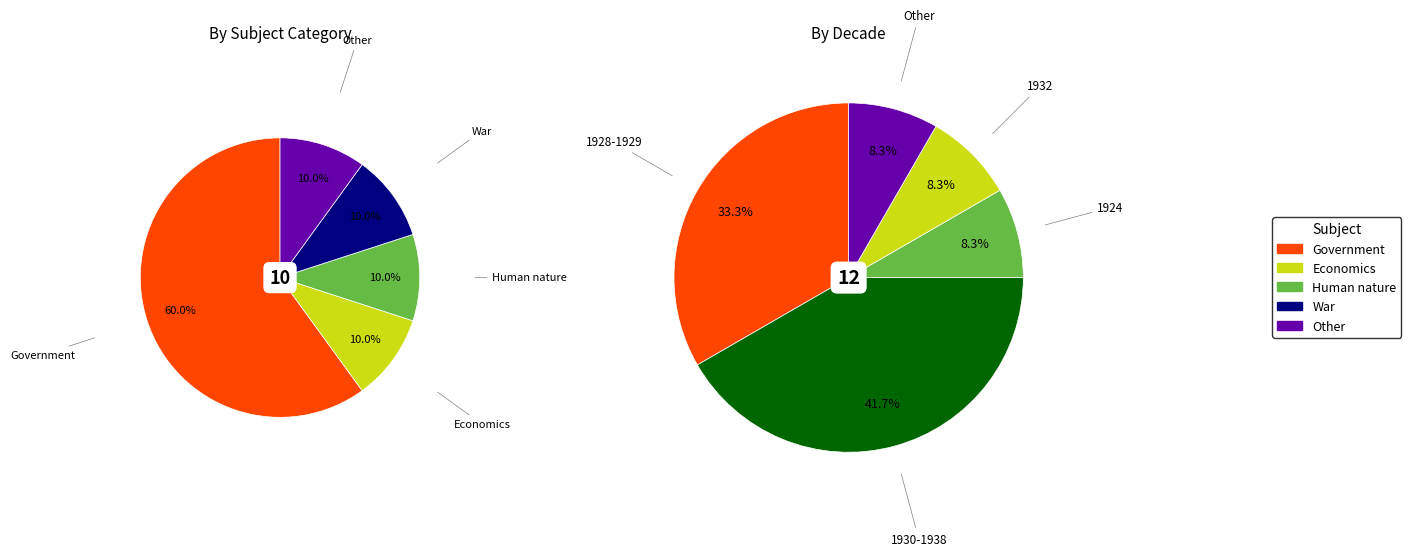

Is the sum of 1 and 3 greater than half?

No